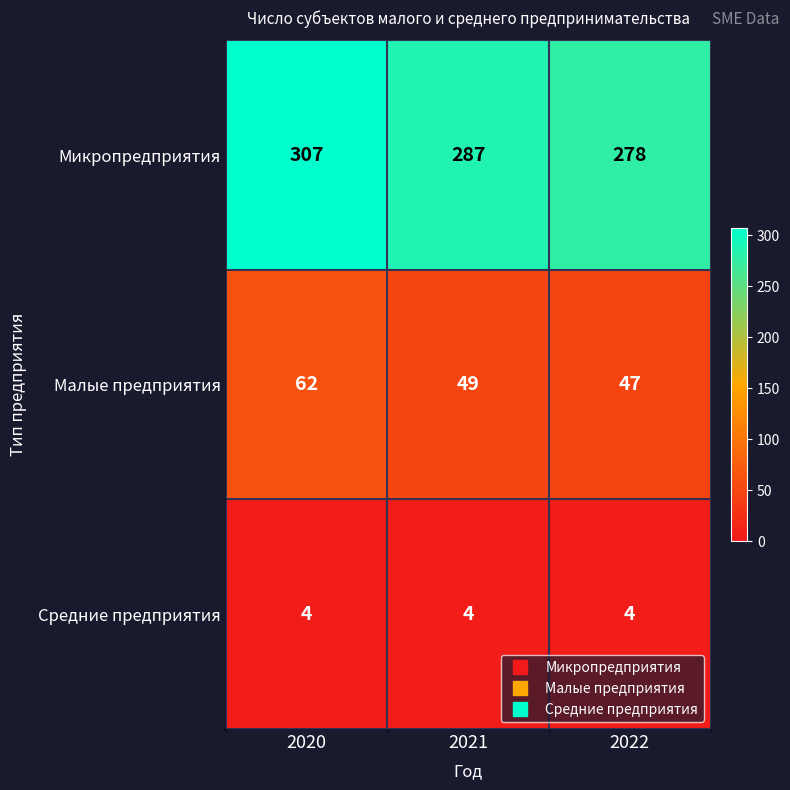

At 2022, list the series in order from largest to smallest.

Микропредприятия, Малые предприятия, Средние предприятия